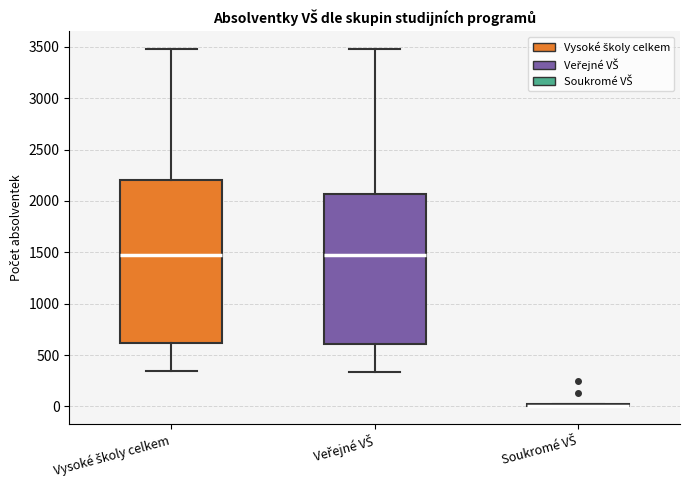

Reading left to right, transcribe this box plot: for each box, give where its median line is, the range the box spans, and where its two whiskers end, as read against the y-axis. The values are not printed on the chart, so give them approximately, as read against the axis.

Vysoké školy celkem: median 1500, box 600 to 2200, whiskers 350 to 3500
Veřejné VŠ: median 1500, box 600 to 2050, whiskers 350 to 3500
Soukromé VŠ: box collapsed to a line at 0, whiskers 0 to 0